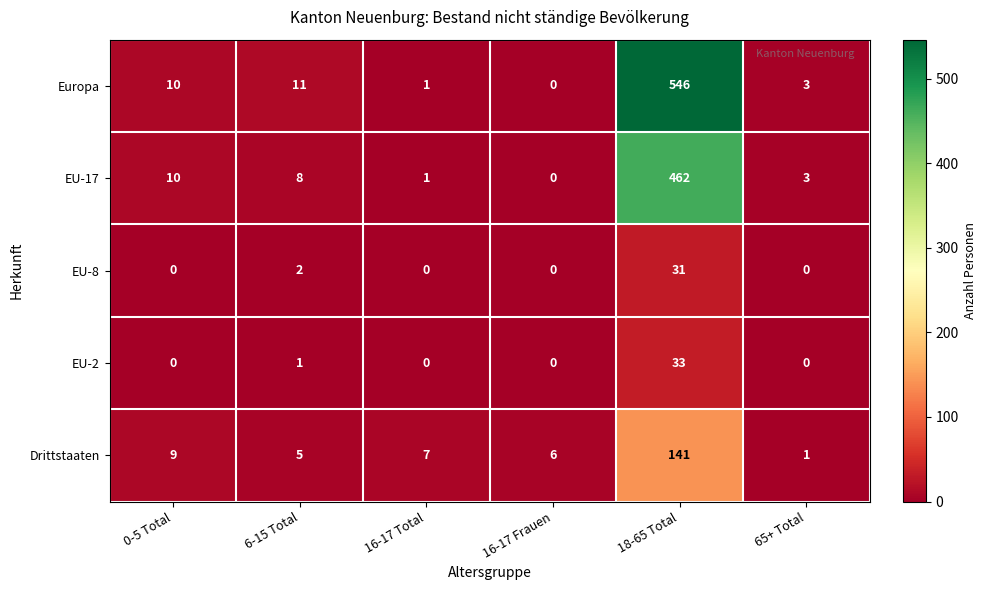

Between 16-17 Frauen and 65+ Total, which series saw the biggest shift?

Drittstaaten